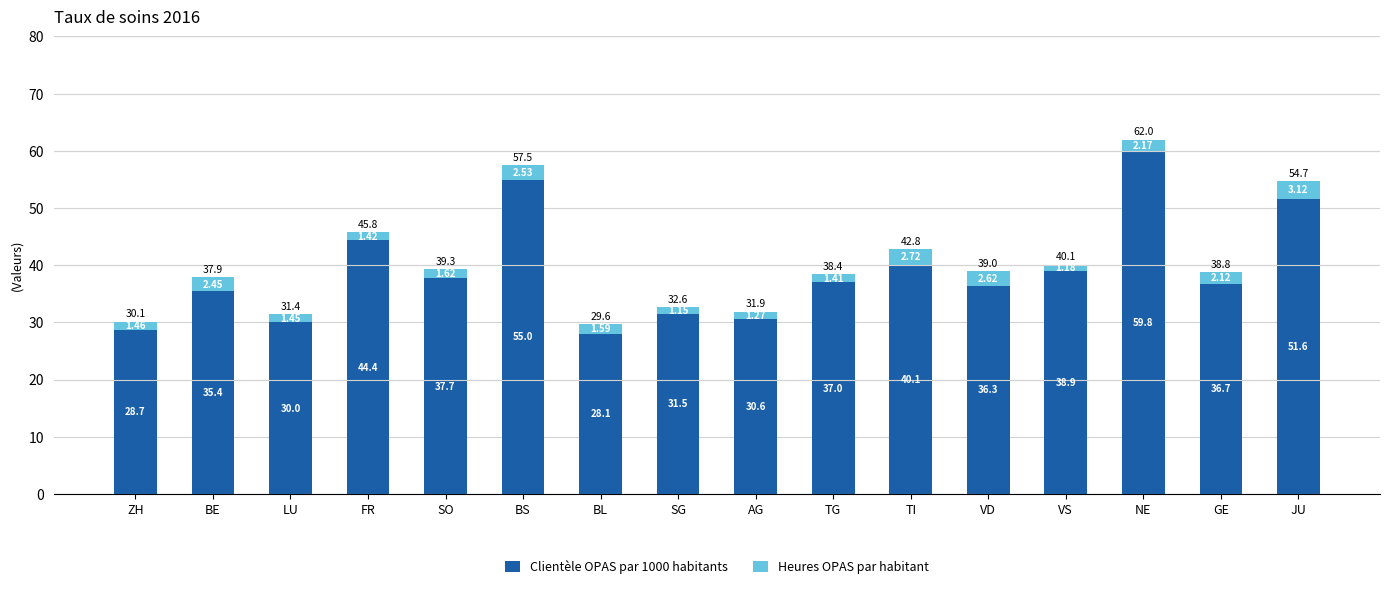

Rank the categories by Clientèle OPAS par 1000 habitants value from lowest to highest.

BL, ZH, LU, AG, SG, BE, VD, GE, TG, SO, VS, TI, FR, JU, BS, NE